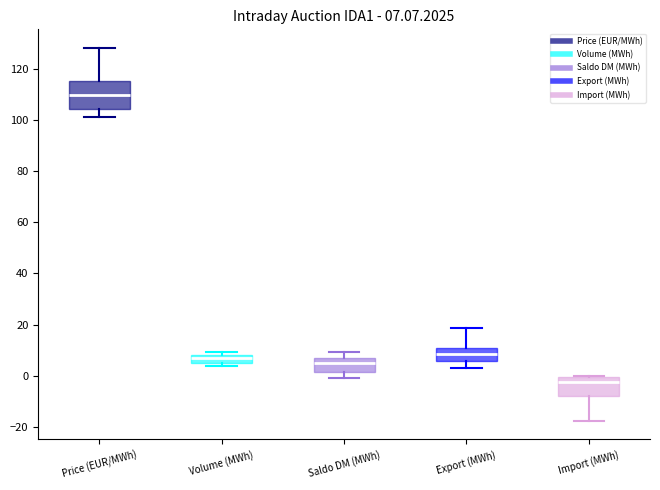

Which box's median line is the highest?

Price (EUR/MWh)